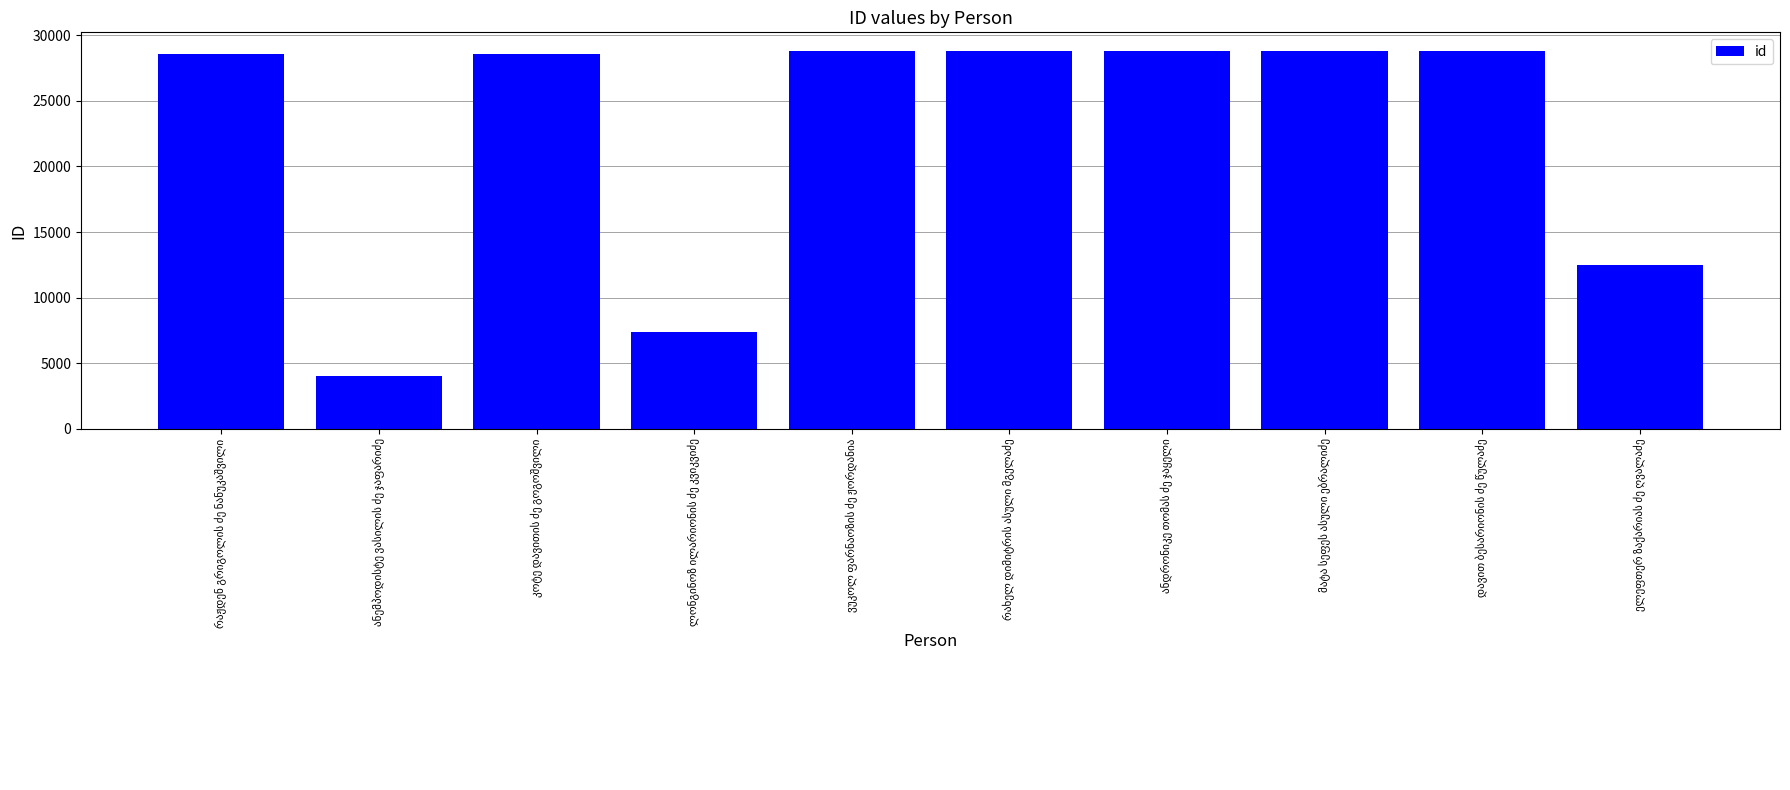

What is the value of the 1st bar from the left?

28591